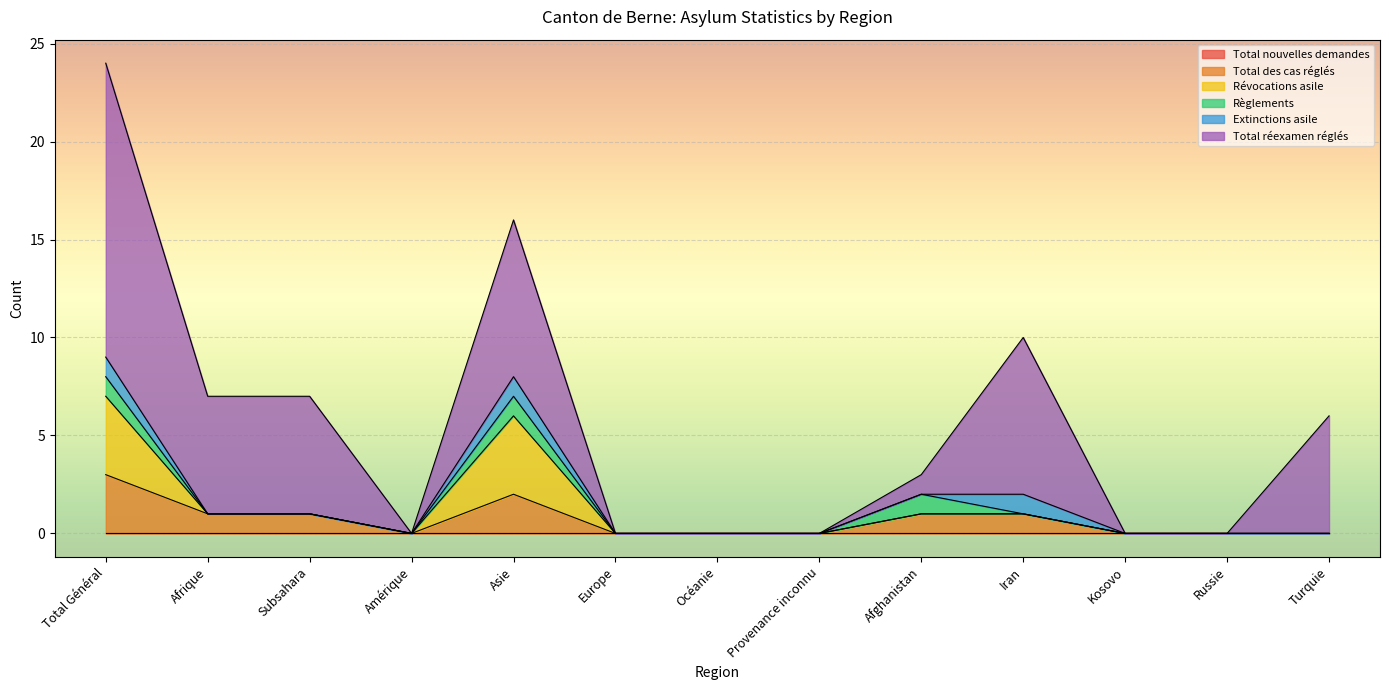

How many distinct data groups are displayed?

6